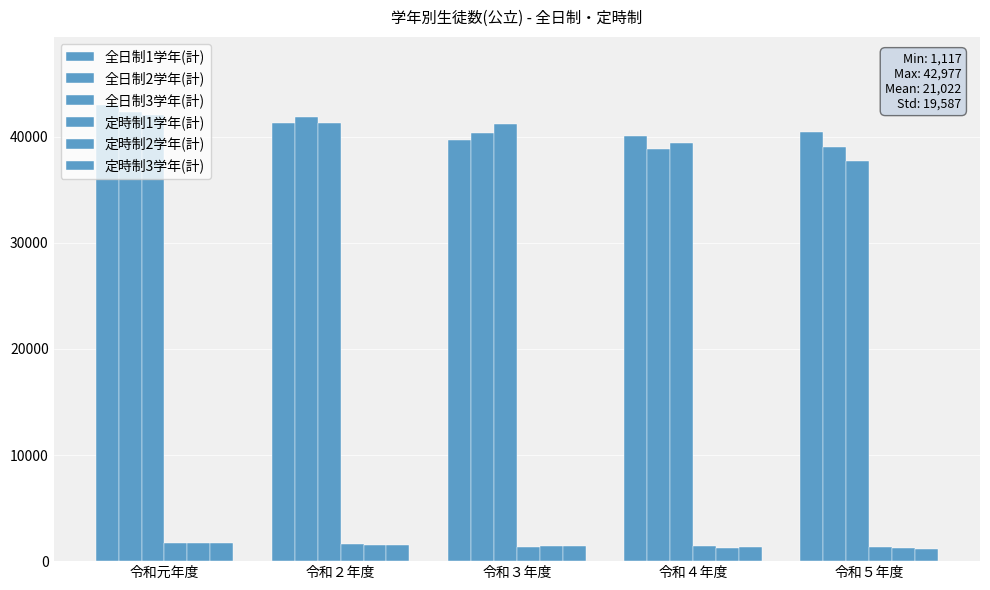

Reading right to left, transcribe all the data shown in this chart.

全日制1学年(計): 令和５年度=40478	令和４年度=40092	令和３年度=39734	令和２年度=41273	令和元年度=42977
全日制2学年(計): 令和５年度=39006	令和４年度=38824	令和３年度=40392	令和２年度=41878	令和元年度=42318
全日制3学年(計): 令和５年度=37769	令和４年度=39452	令和３年度=41183	令和２年度=41304	令和元年度=42062
定時制1学年(計): 令和５年度=1372	令和４年度=1431	令和３年度=1378	令和２年度=1606	令和元年度=1709
定時制2学年(計): 令和５年度=1283	令和４年度=1236	令和３年度=1453	令和２年度=1540	令和元年度=1743
定時制3学年(計): 令和５年度=1117	令和４年度=1320	令和３年度=1424	令和２年度=1566	令和元年度=1735